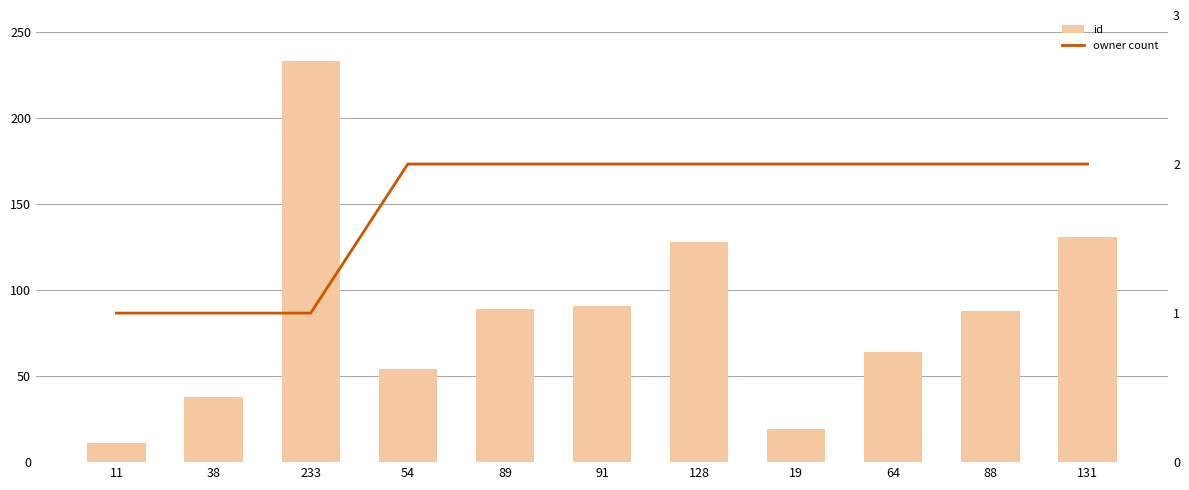

The value of owner count at 89 is 2. True or false?

True